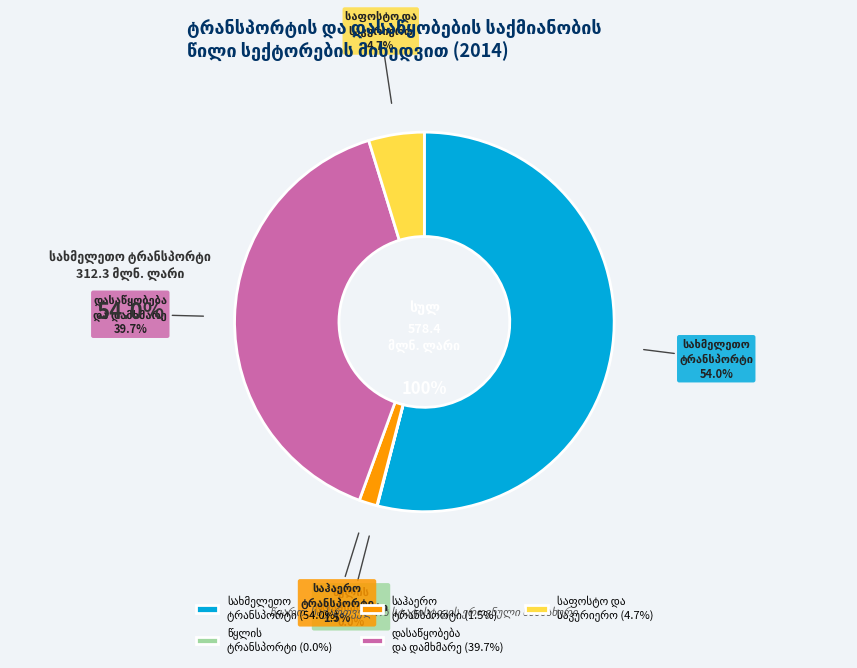

What percentage is the დასაწყობება და დამხმარე slice, to the nearest percent?

40%